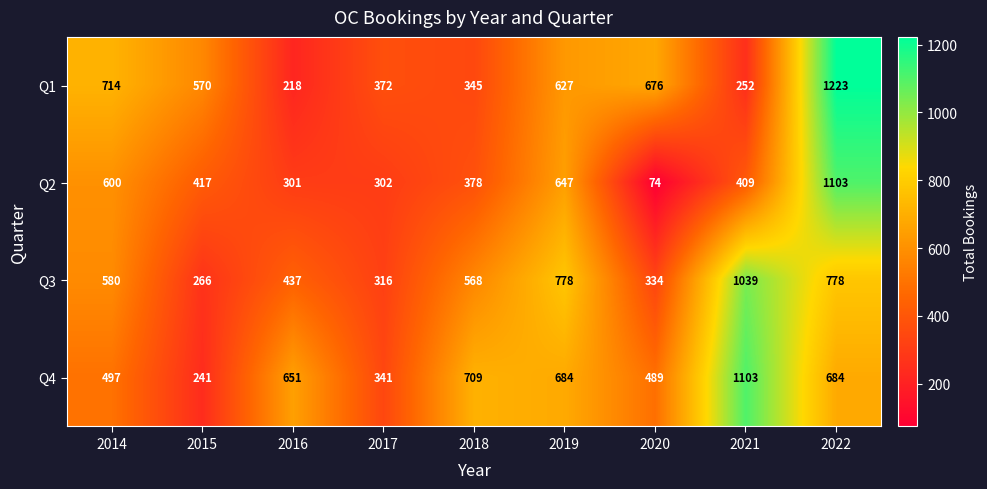

The value of Q3 at 2021 is 1732. True or false?

False